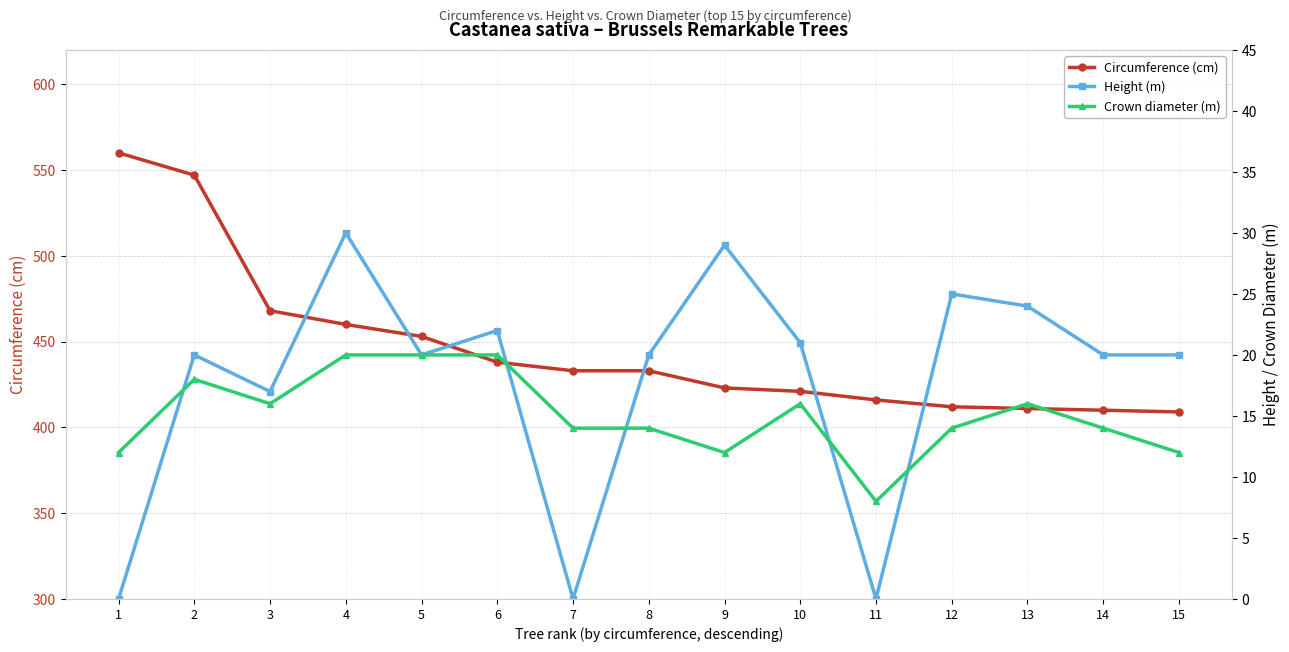

List the series in order of their peak value, lowest first.

Crown diameter (m), Height (m), Circumference (cm)